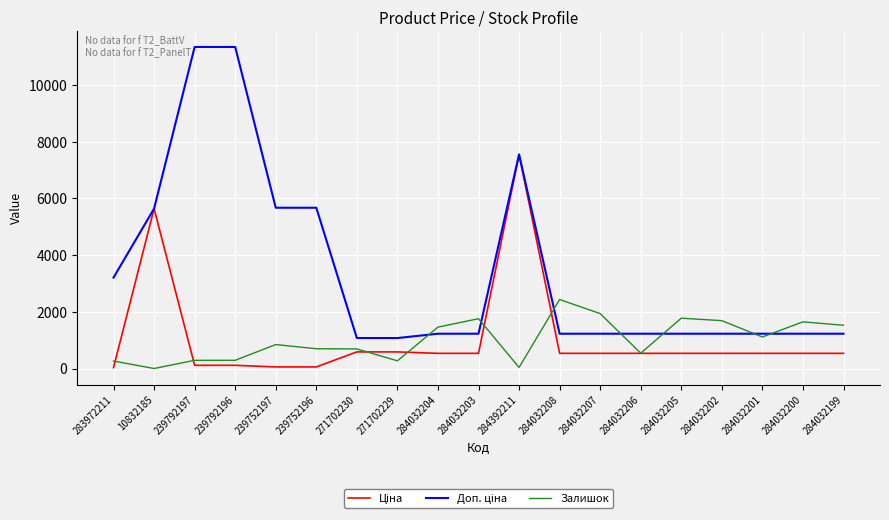

The value of Залишок at 239792197 is 289.0. True or false?

True